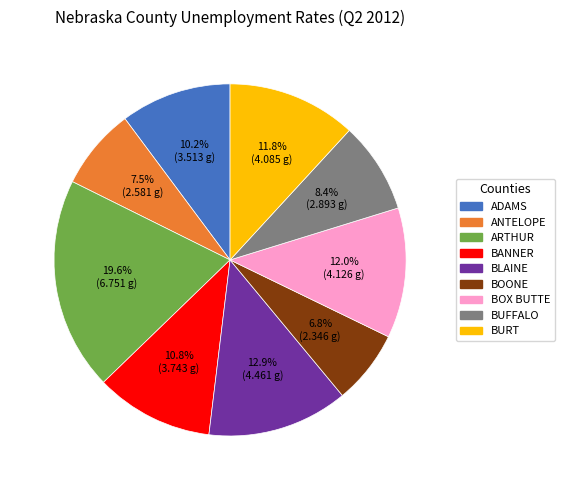

Is there any slice that represents more than half of the pie?

No